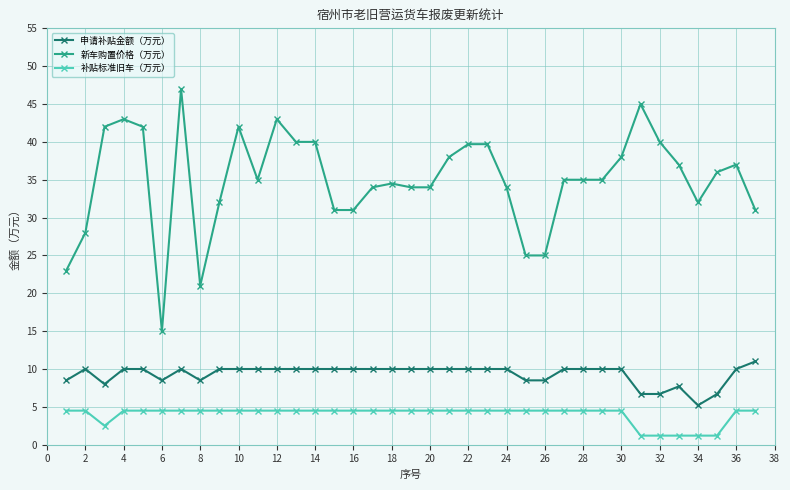

True or false: 补贴标准旧车（万元） and 新车购置价格（万元） intersect in this chart.

False